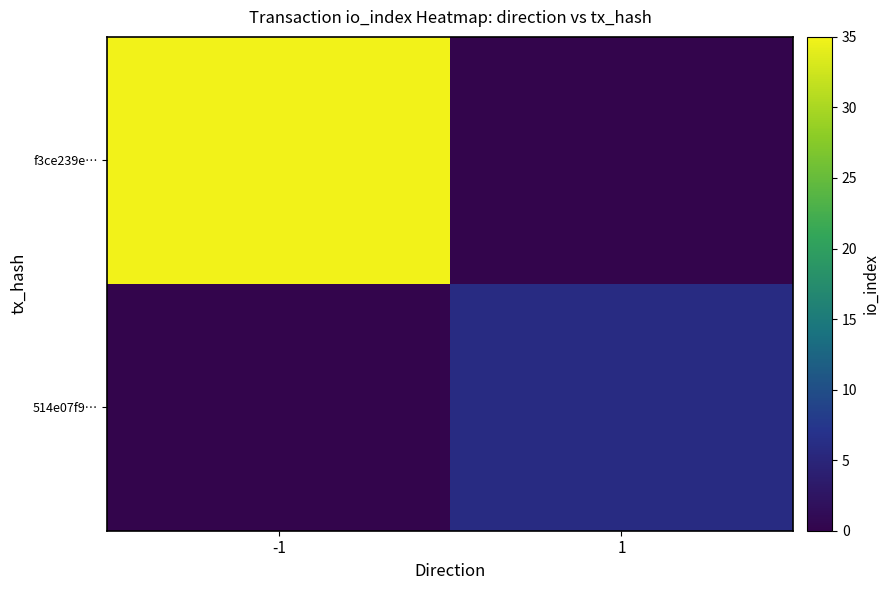

Rank the series by their average value, from lowest to highest.

514e07f9…, f3ce239e…